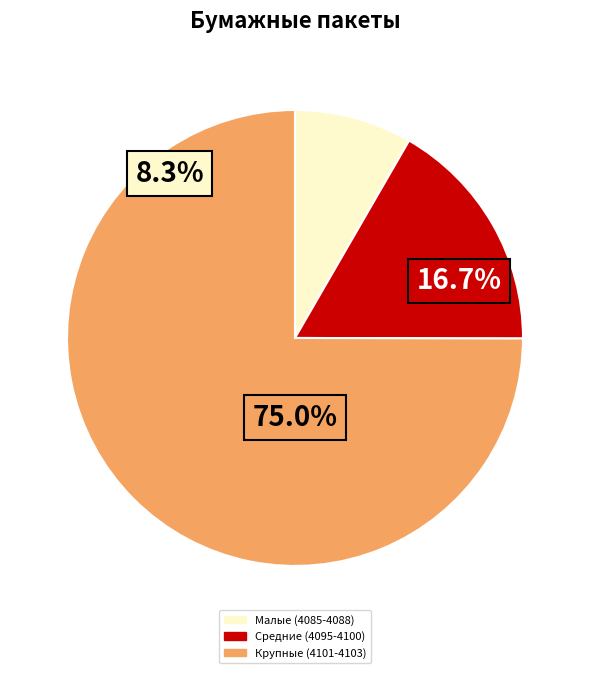

Is the sum of Бумажный пакет 300x100x60 and Бумажный пакет 330х200х75 greater than half?

No